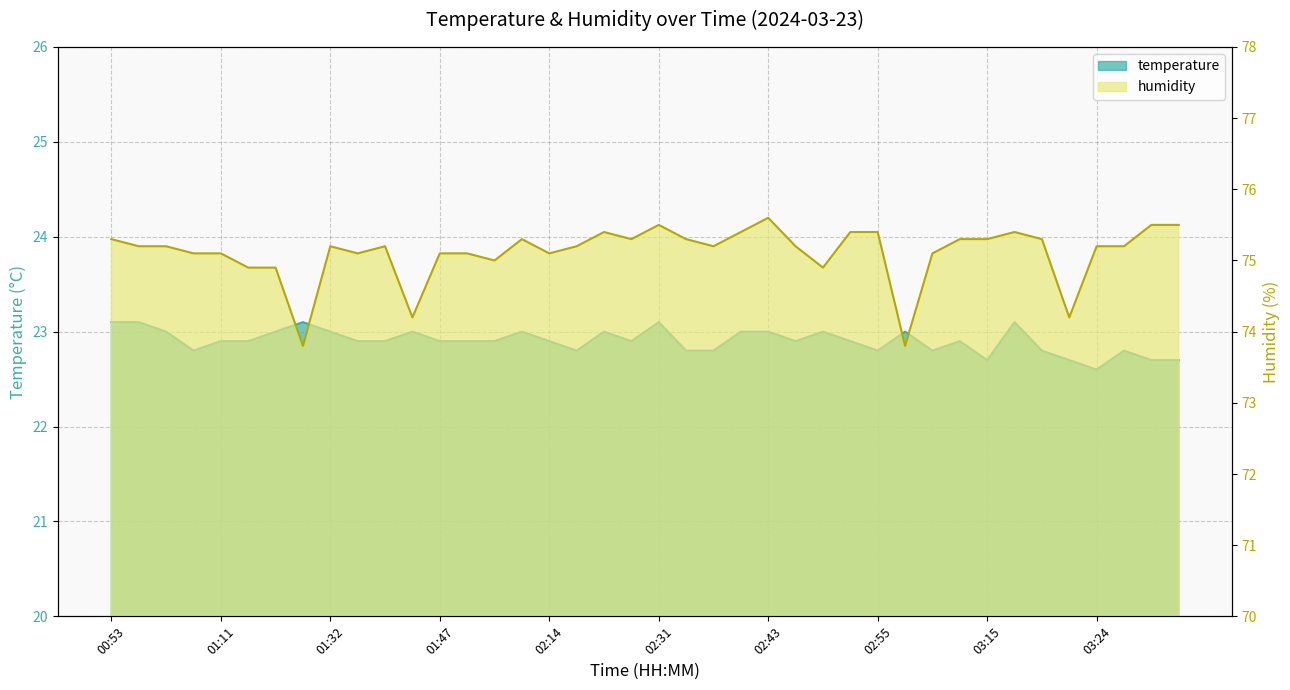

Which series has the largest range (max minus min)?

humidity